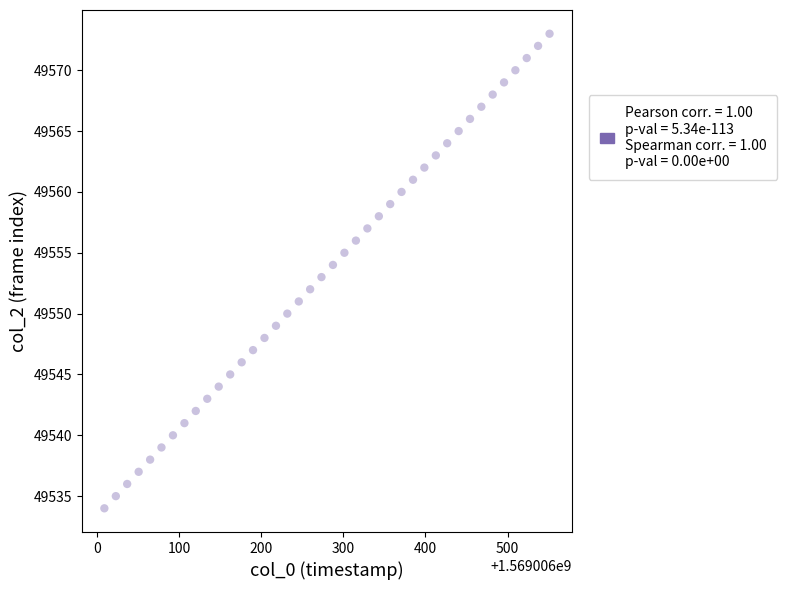

What is the range of Y values (max minus min)?

39